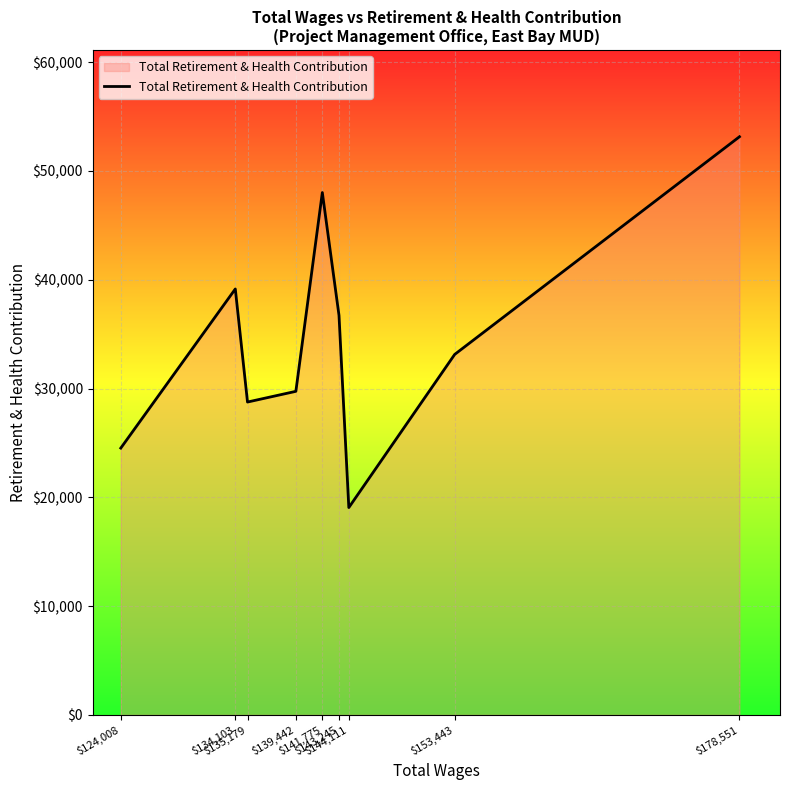

Reading left to right, transcribe all the data shown in this chart.

$124,008=24523	$134,103=39151	$135,179=28756	$139,442=29741	$141,775=48014	$143,245=36721	$144,111=19057	$153,443=33133	$178,551=53145